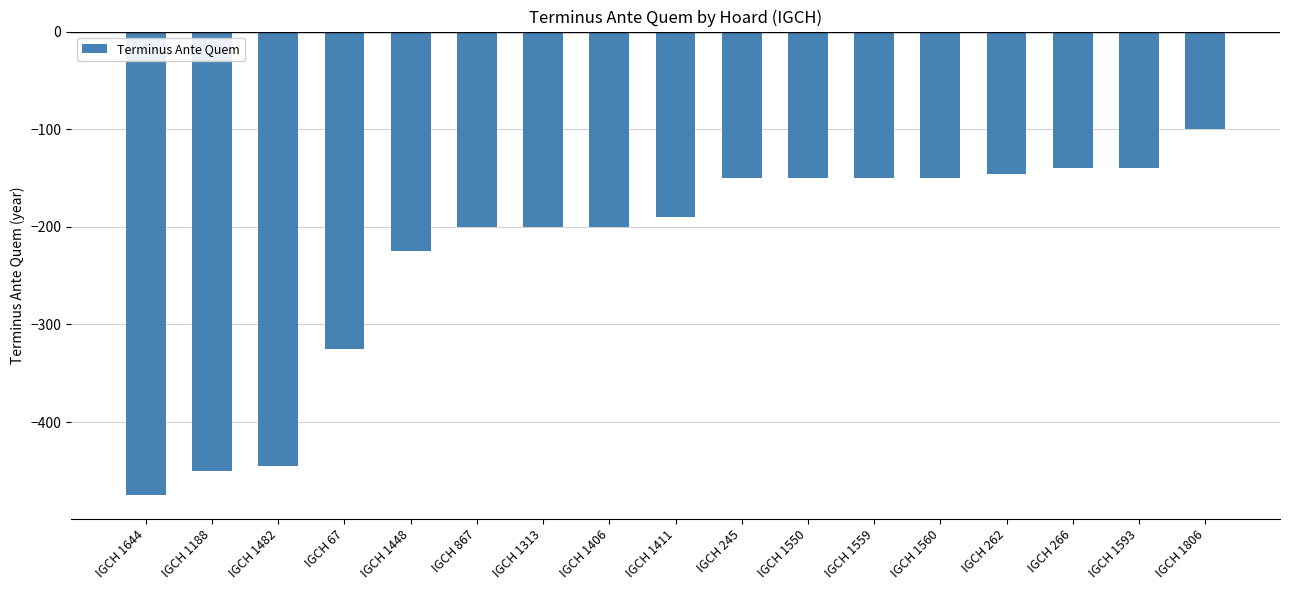

The value at IGCH 1406 is -310. True or false?

False